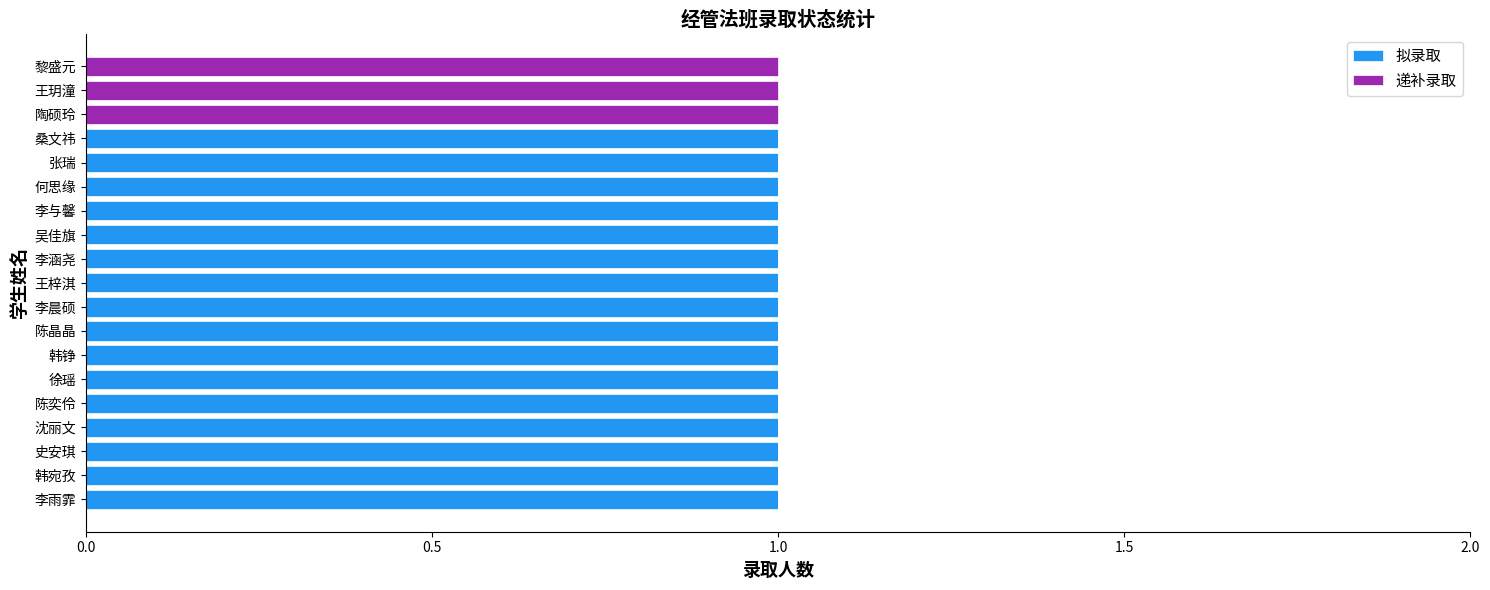

The value of 拟录取 at 王梓淇 is 2. True or false?

False